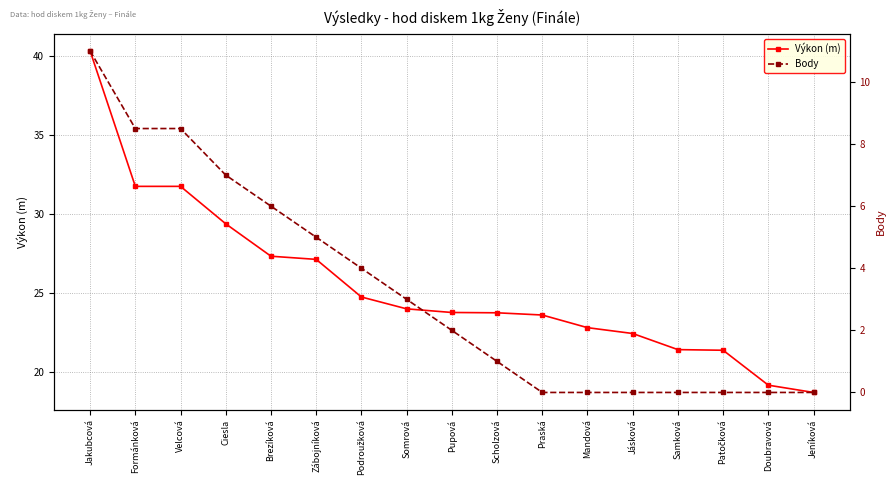

Is the value of Výkon (m) at Brezíková greater than the value of Body at Somrová?

Yes